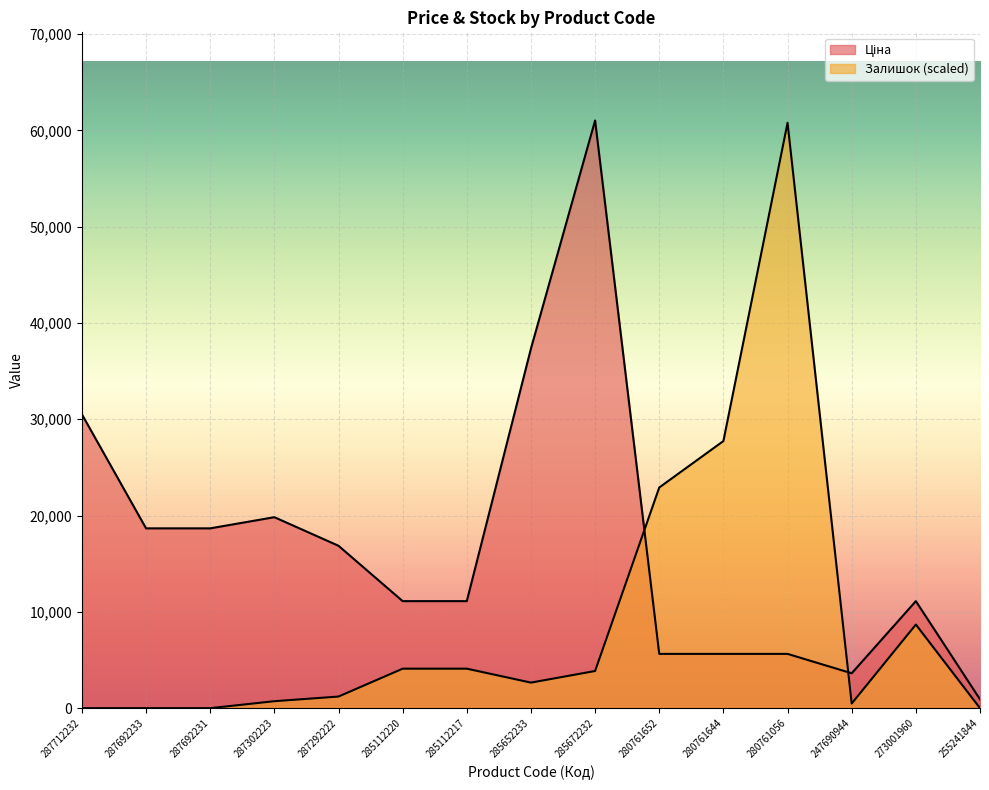

What is the average value of the Залишок series?

9149.7